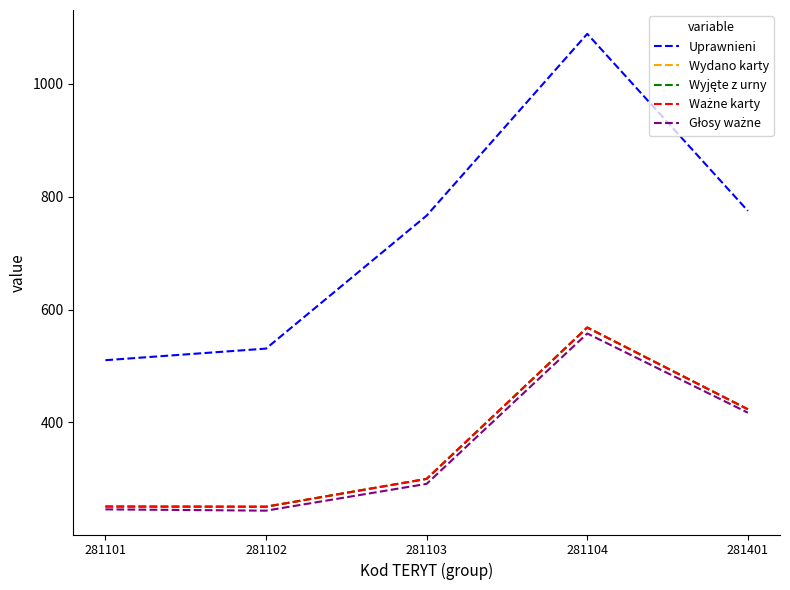

At which category does the chart reach its peak across all series?

281104